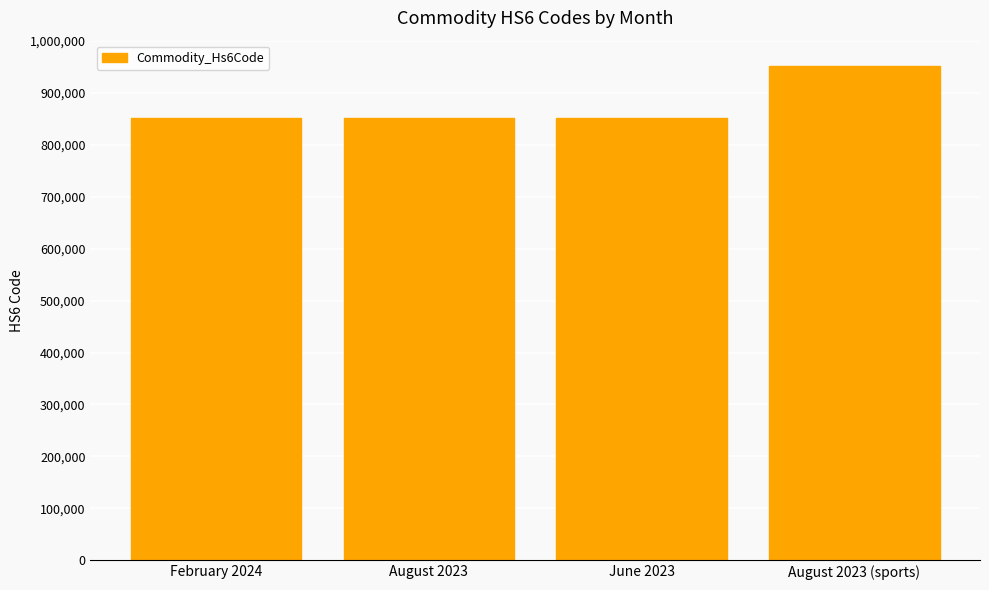

Is it true that the value at February 2024 is 467216?

False